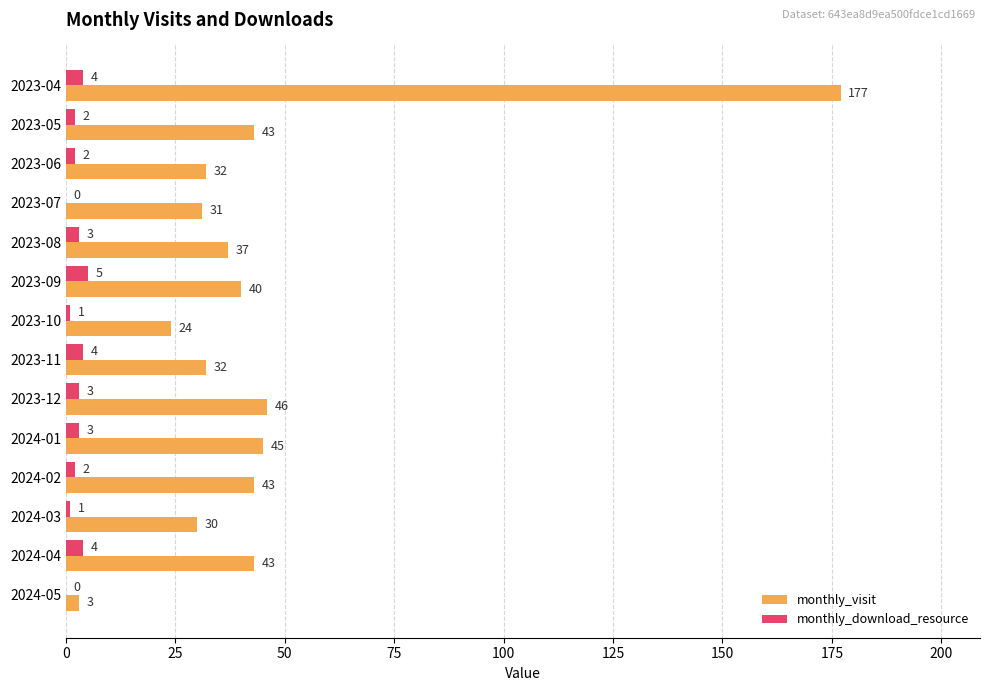

What is the greatest value displayed?

177